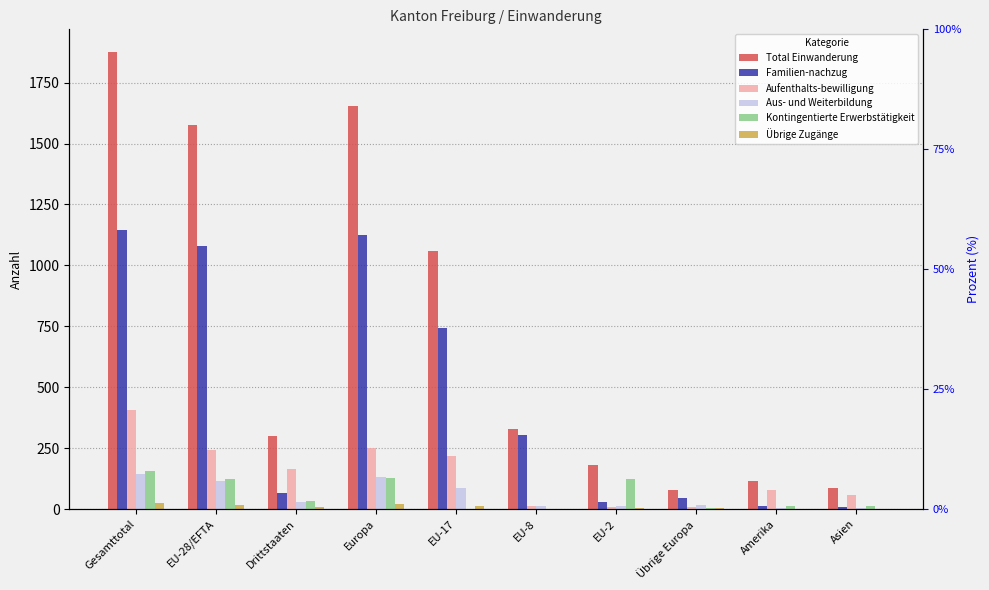

Which category has the lowest value across all series?

EU-17